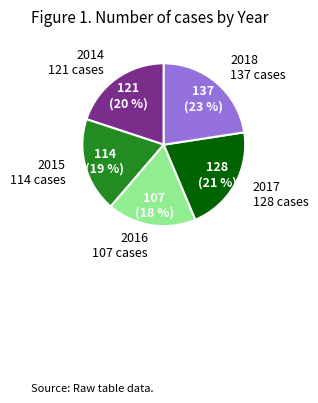

To the nearest percent, what is the average slice percentage?

20%